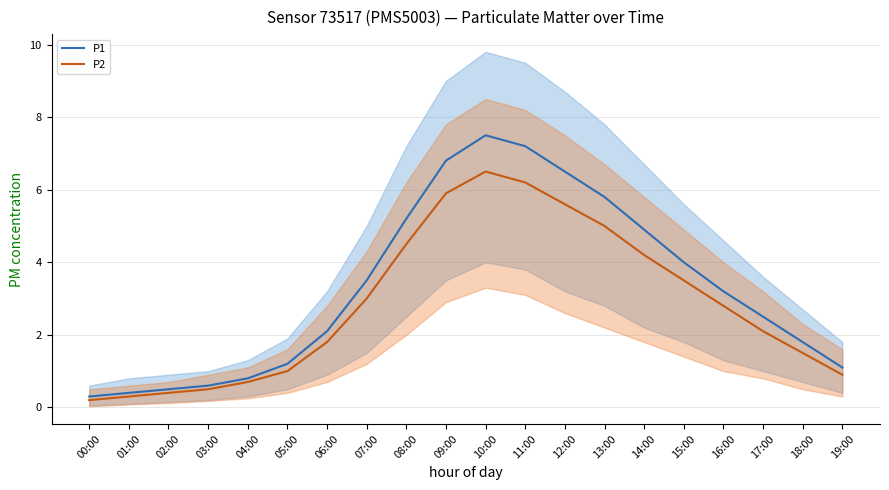

At which label does P1 first exceed 3?

07:00